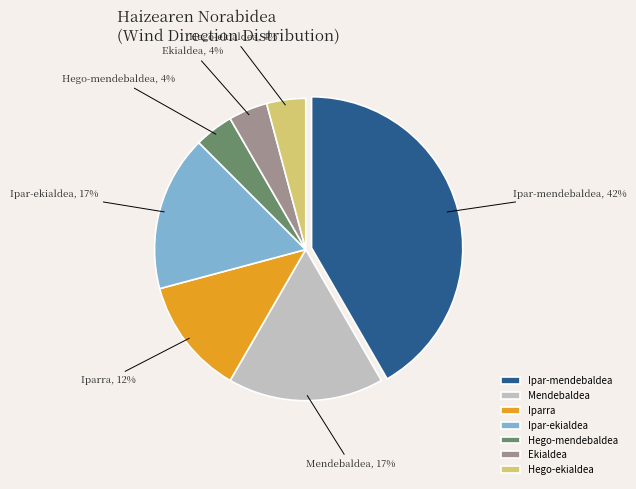

Is the sum of Ekialdea and Ipar-ekialdea greater than half?

No